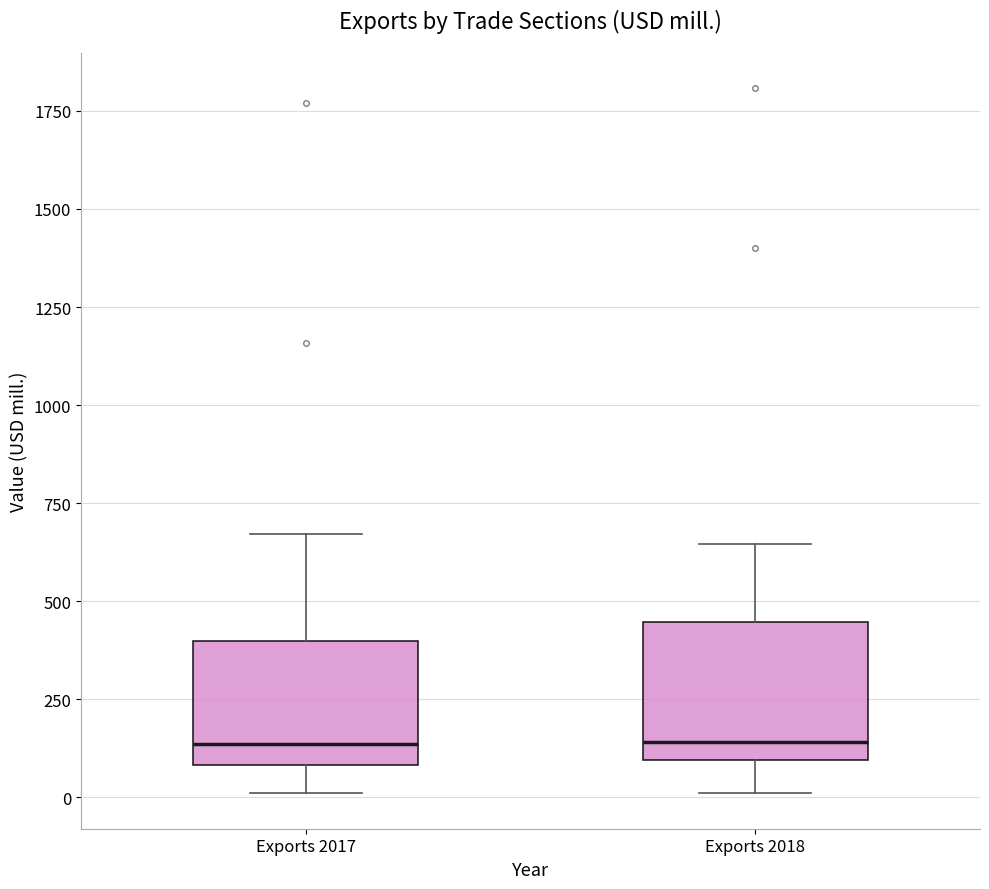

Reading left to right, read every box against the y-axis: the position of its median line, the range the box covers, and the ends of its whiskers. The values are not printed on the chart, so give them approximately, as read against the axis.

Exports 2017: median 150, box 100 to 400, whiskers 0 to 650
Exports 2018: median 150, box 100 to 450, whiskers 0 to 650